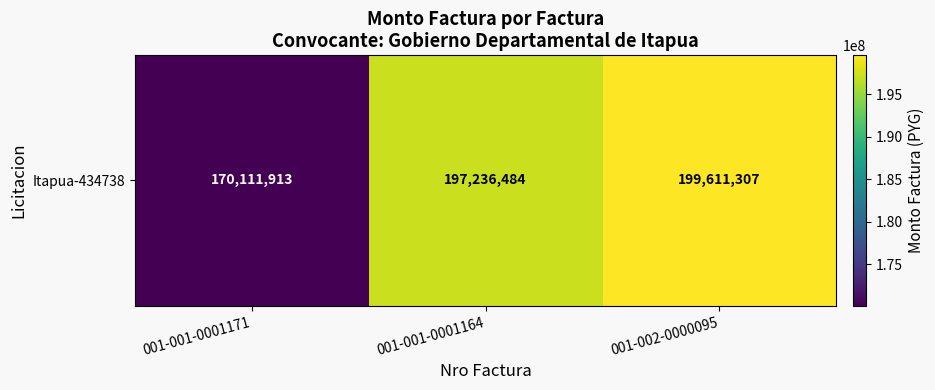

Reading left to right, what are all the values shown in this chart?

170111913	197236484	199611307